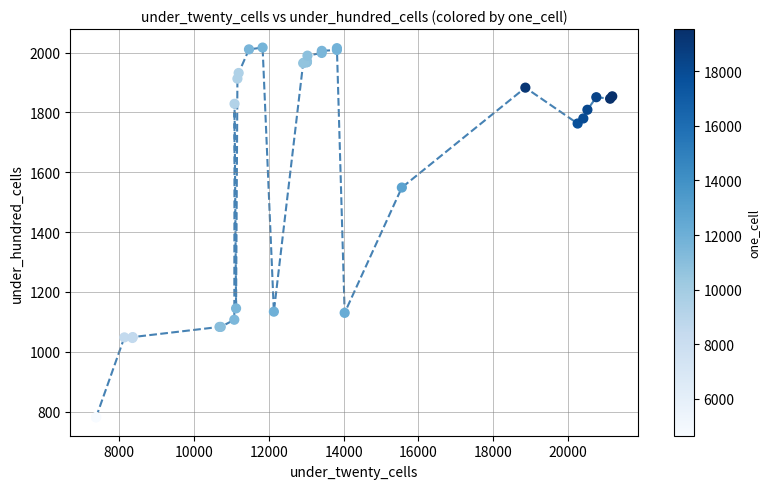

What Y value in the scatter plot is closest to 1399?

1549